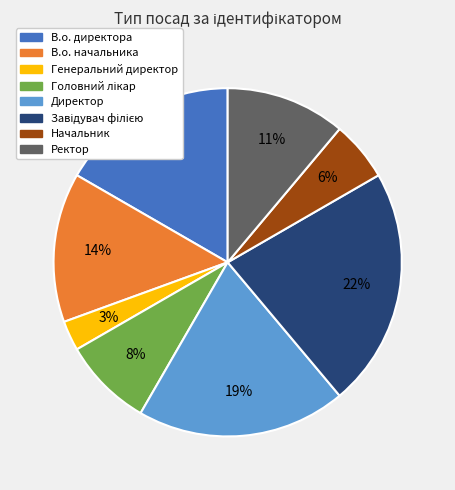

Combined, do Директор and В.о. директора account for over 50%?

No